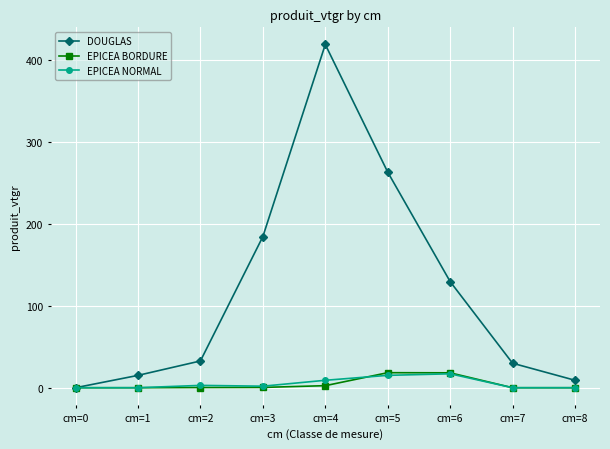

What is the value of the EPICEA BORDURE point at the 3rd from the left?

0.3